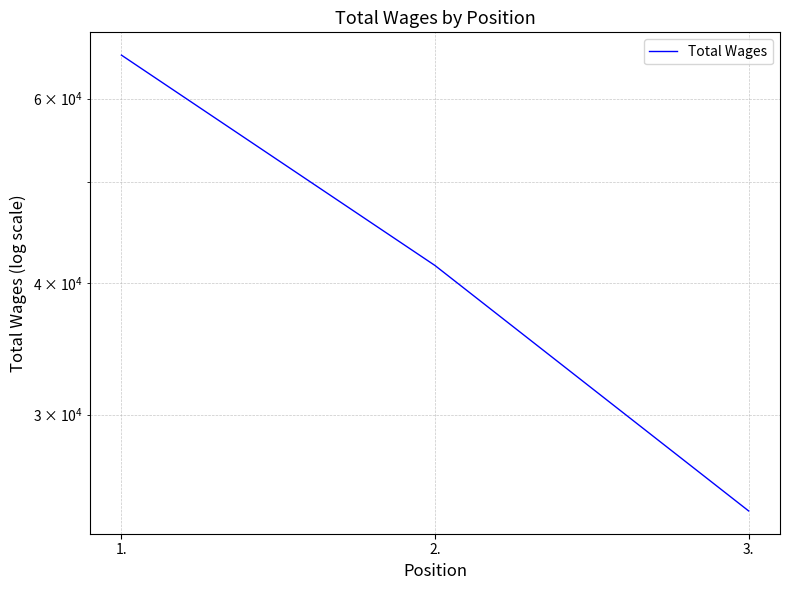

Between 2. and 1., which is larger?

1.